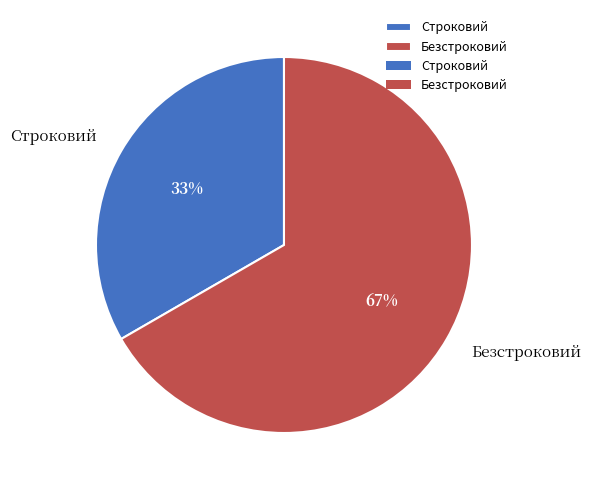

How many slices are in this pie chart?

2